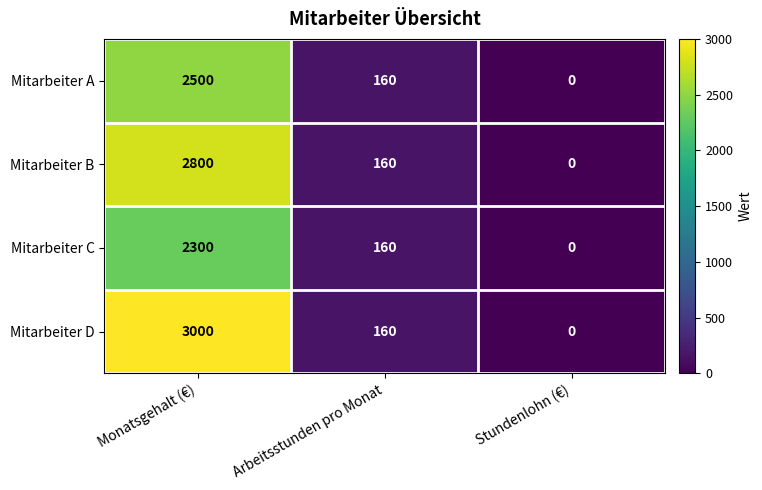

Which series has the widest spread of values?

Mitarbeiter D